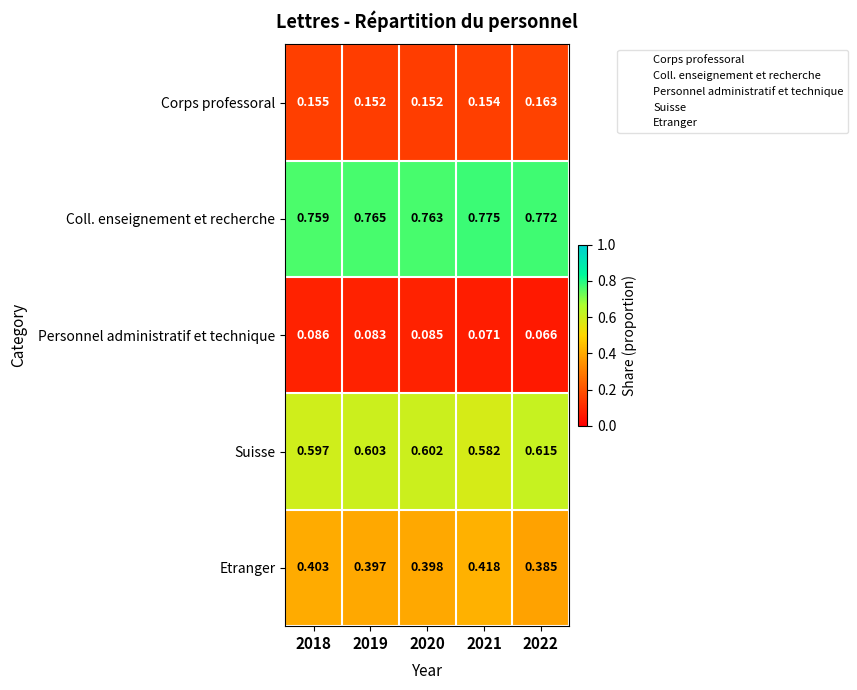

What is the difference between the highest and lowest values at 2022?

0.7